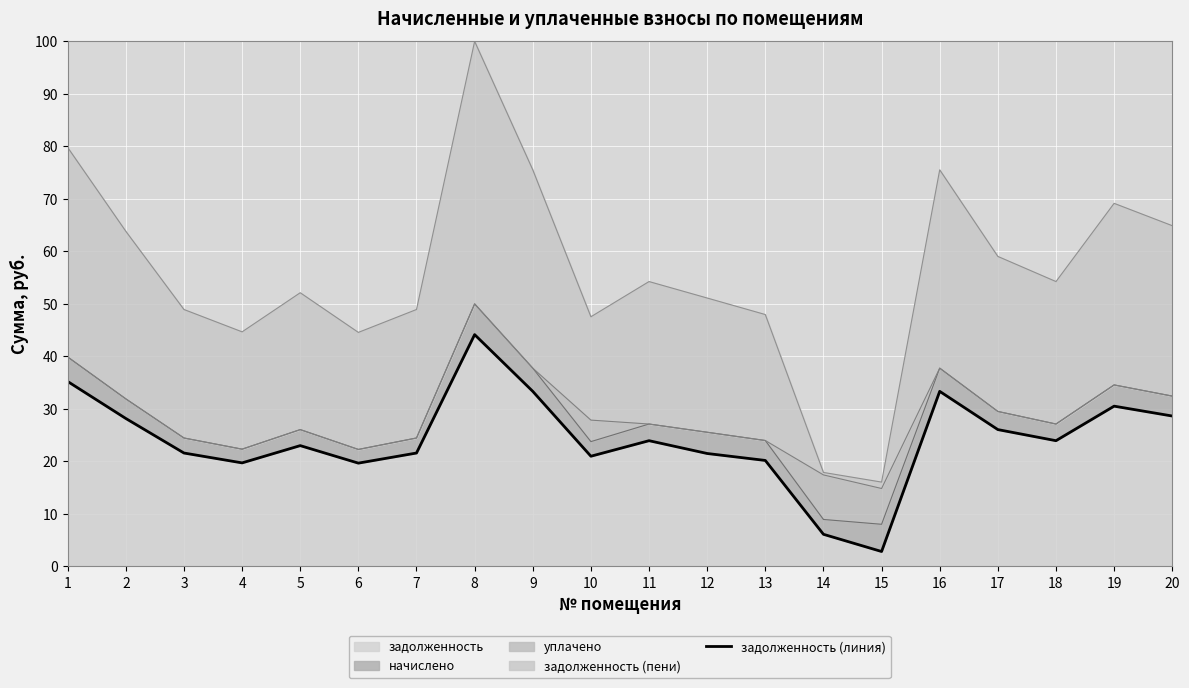

What is the ratio of the value at 3 to the value at 8?

0.5